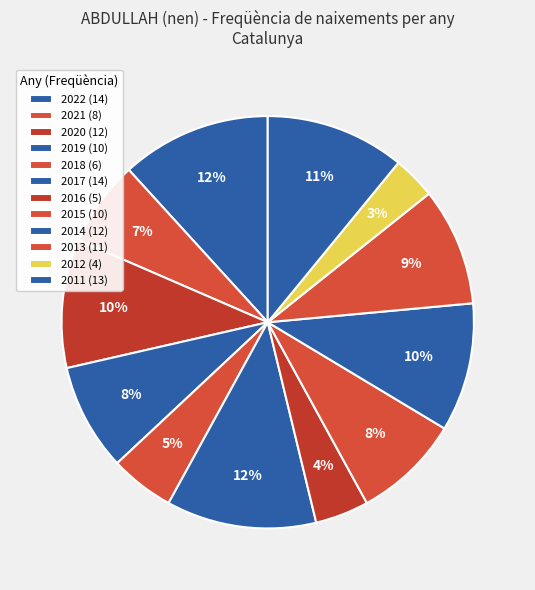

To the nearest percent, what is the combined percentage of 2021 and 2014?

17%